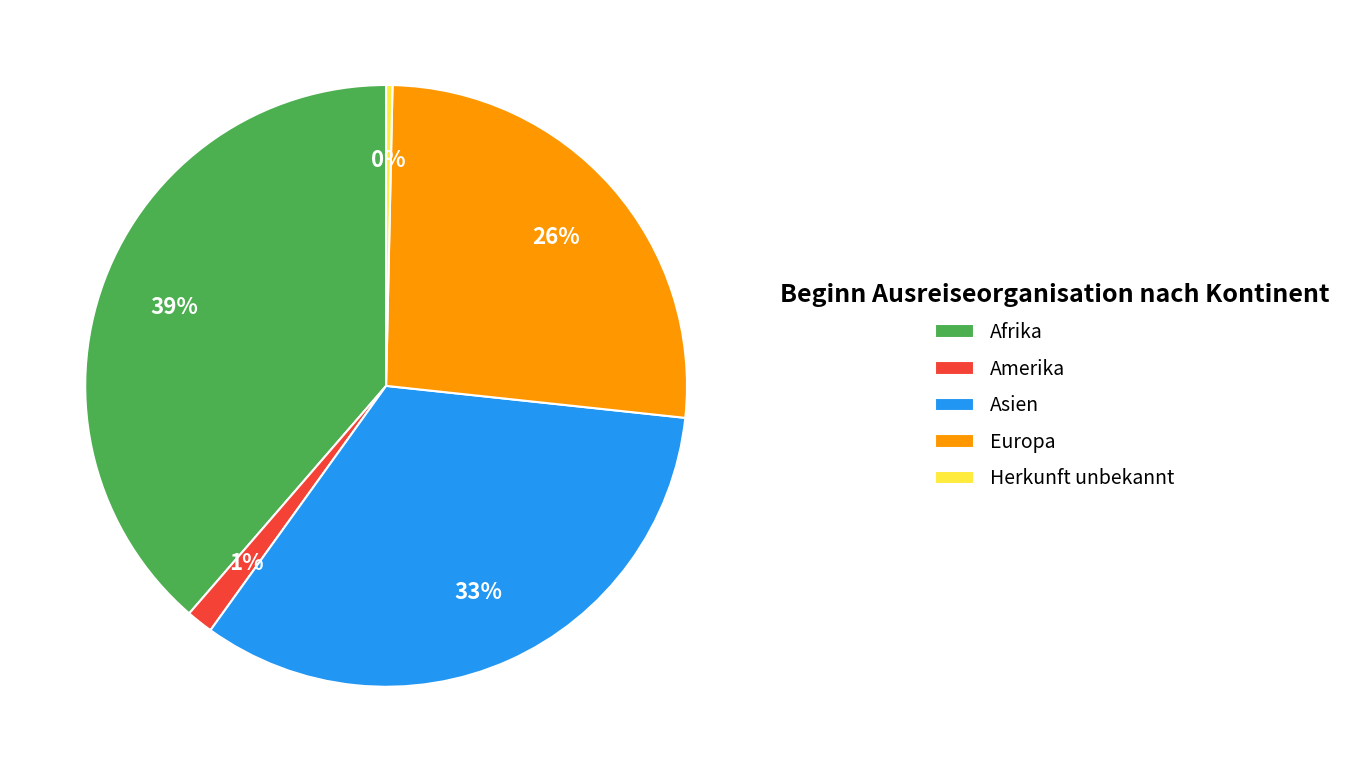

To the nearest percent, what percentage of the pie is Afrika?

39%